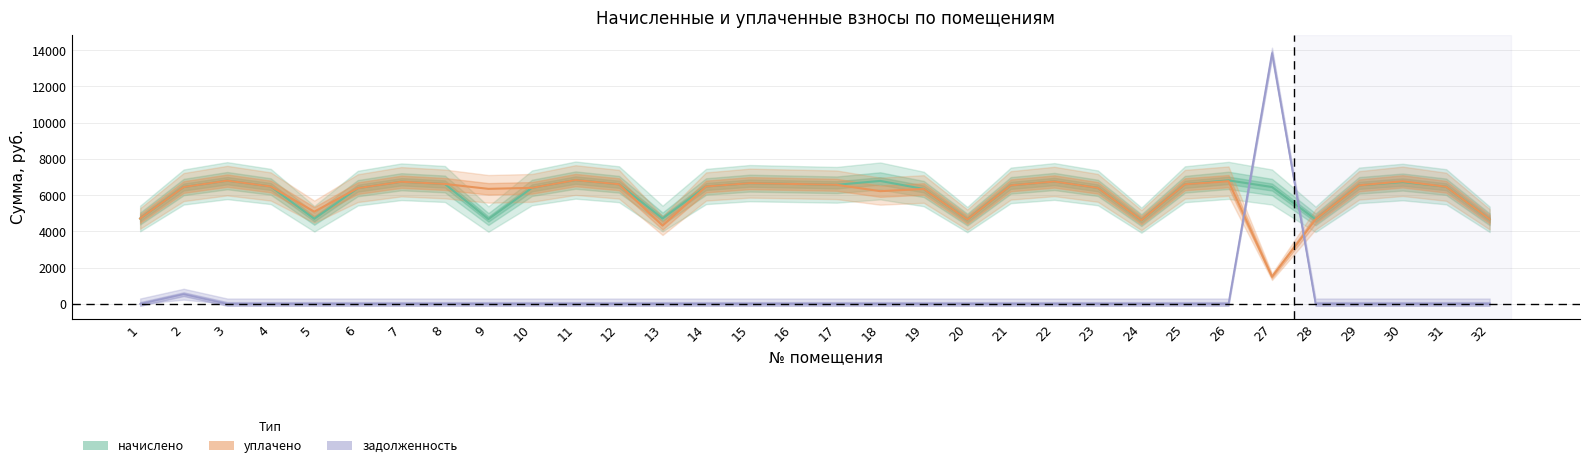

Rank the series by their maximum value, from lowest to highest.

начислено, уплачено, задолженность